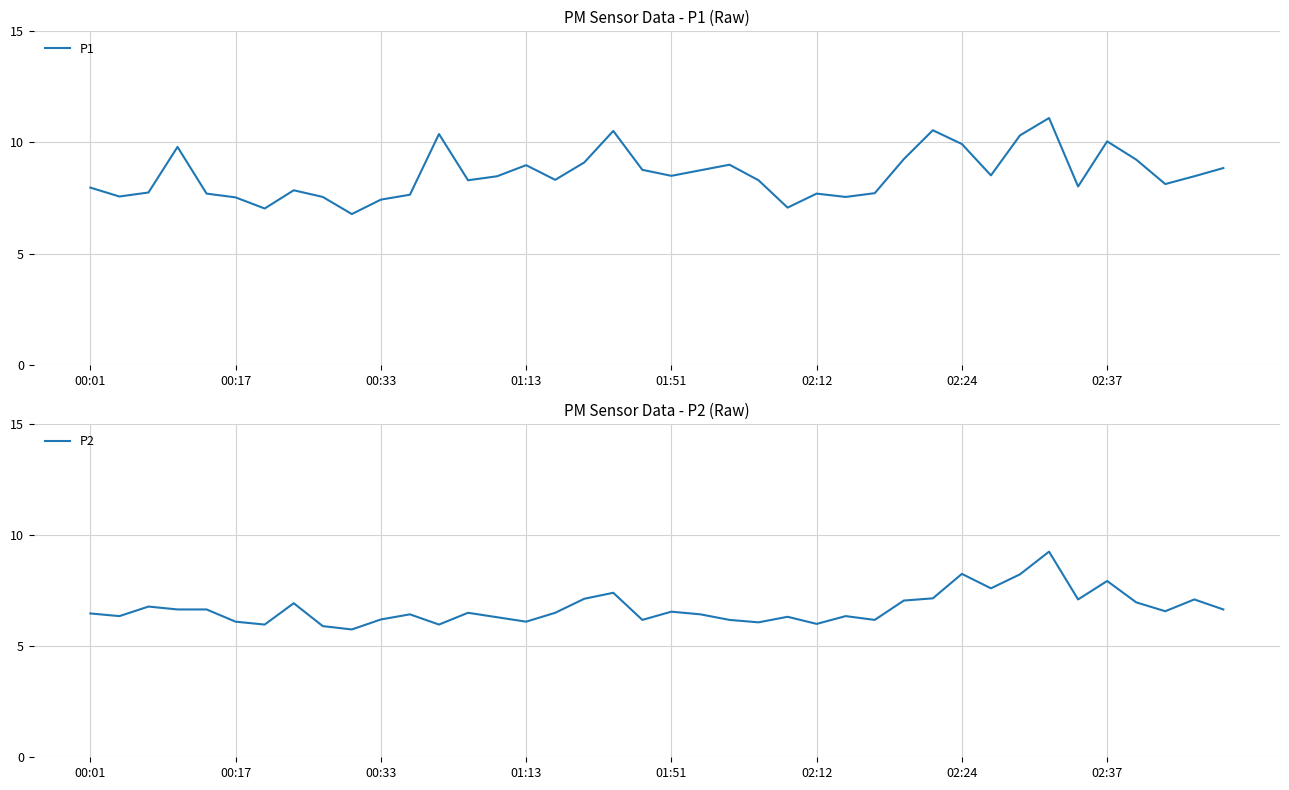

What is the value of the P1 point at the 28th from the left?

7.7